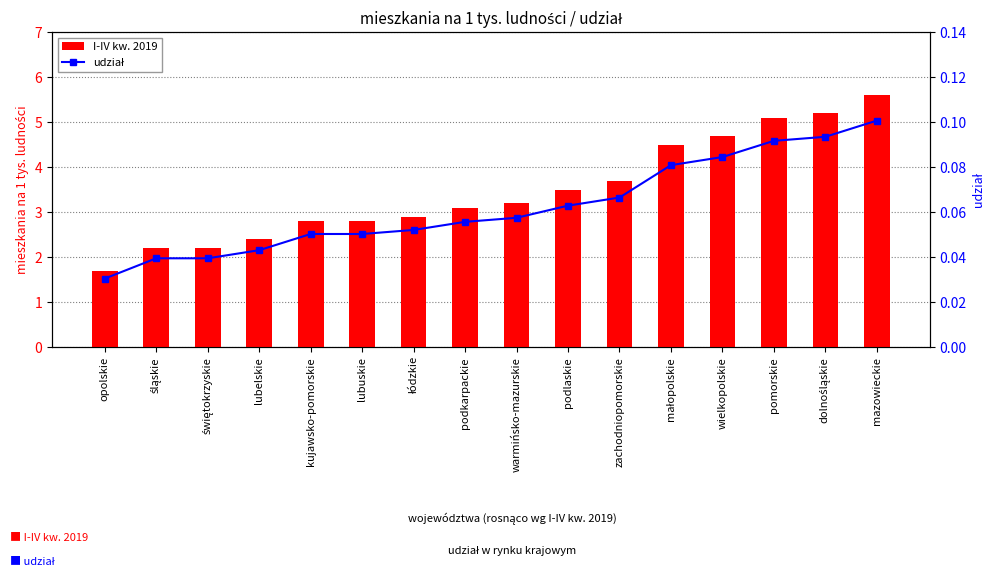

At which label is I-IV kw. 2019 closest to 3?

łódzkie